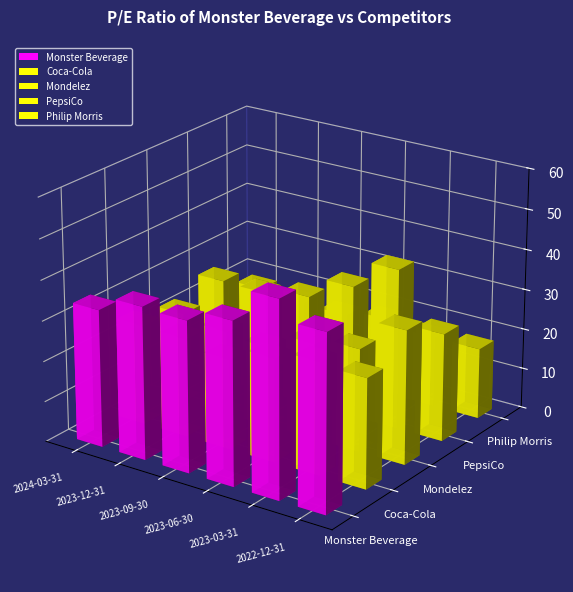

Is the value of Mondelez at 2023-12-31 greater than the value of PepsiCo at 2023-12-31?

No